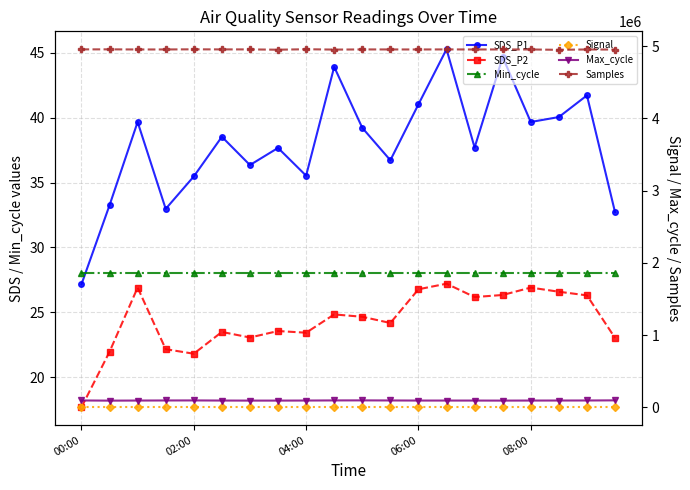

List the series in order of their peak value, highest first.

Samples, Max_cycle, SDS_P1, Min_cycle, SDS_P2, Signal